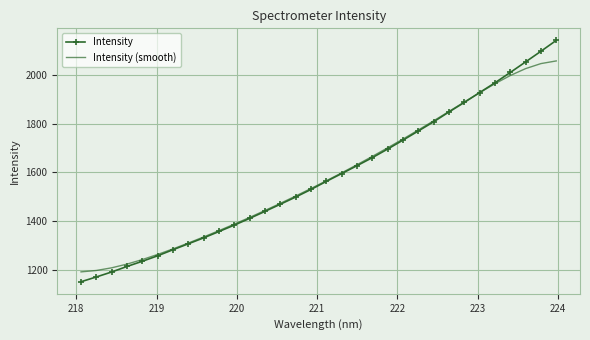

Which series has the widest spread of values?

Intensity